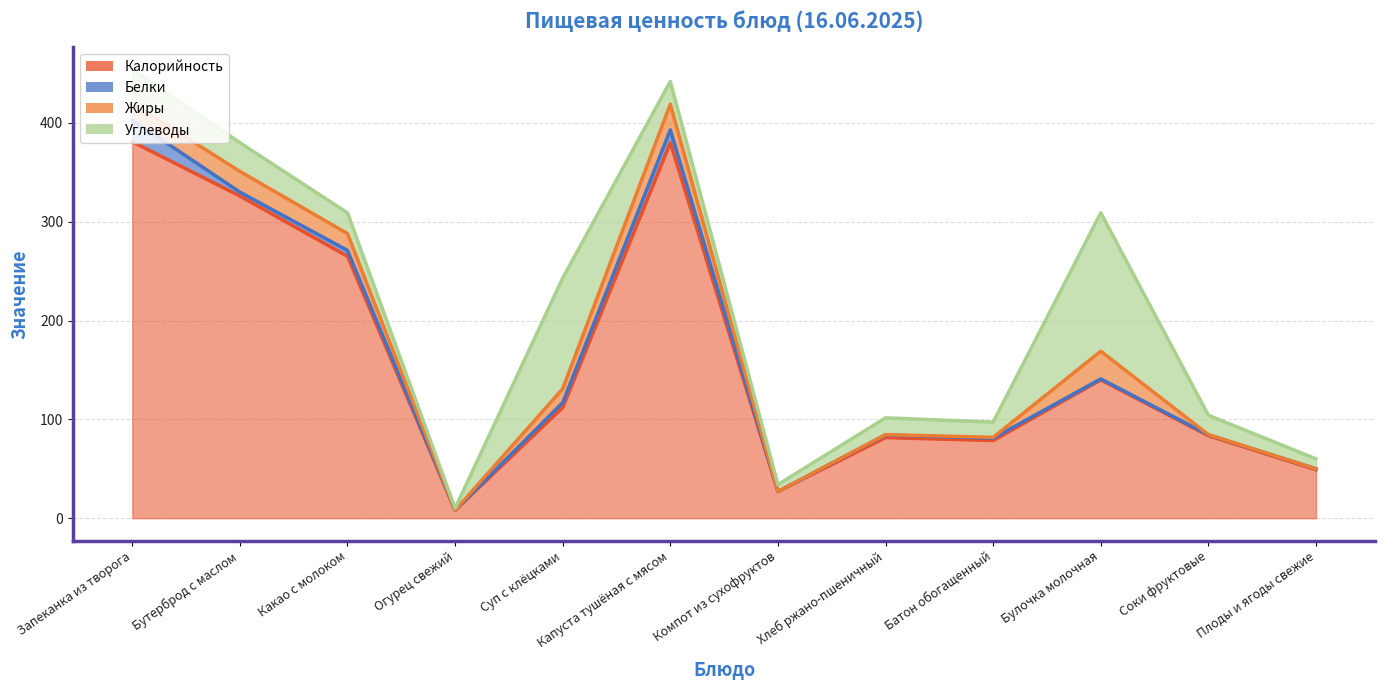

Where is the first local maximum for Белки?

Какао с молоком